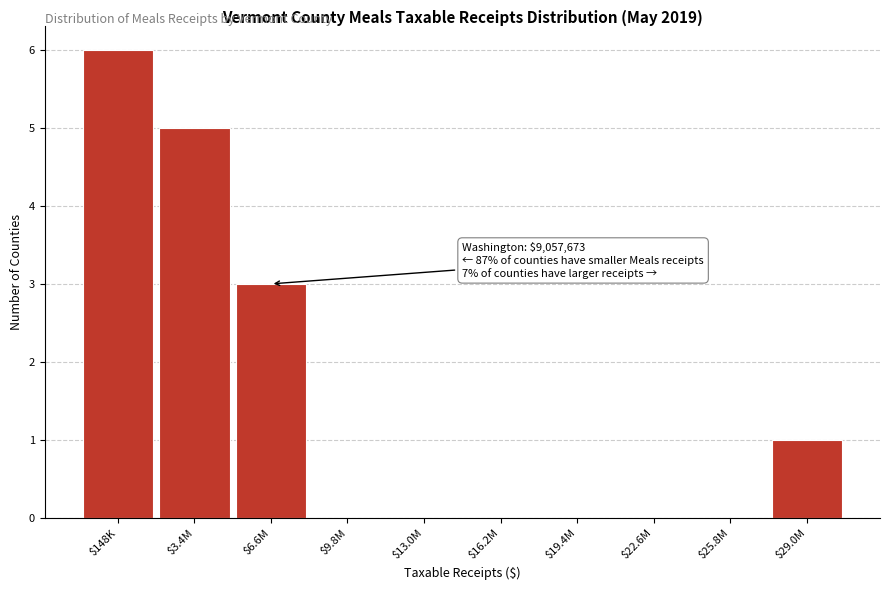

Which label corresponds to the largest value in the chart?

$148K